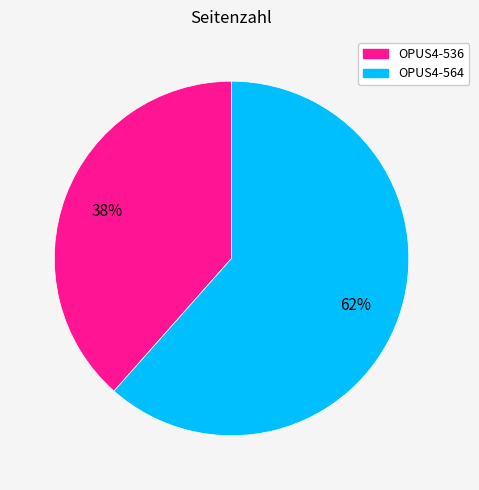

To the nearest percent, what is the combined percentage of OPUS4-564 and OPUS4-536?

100%